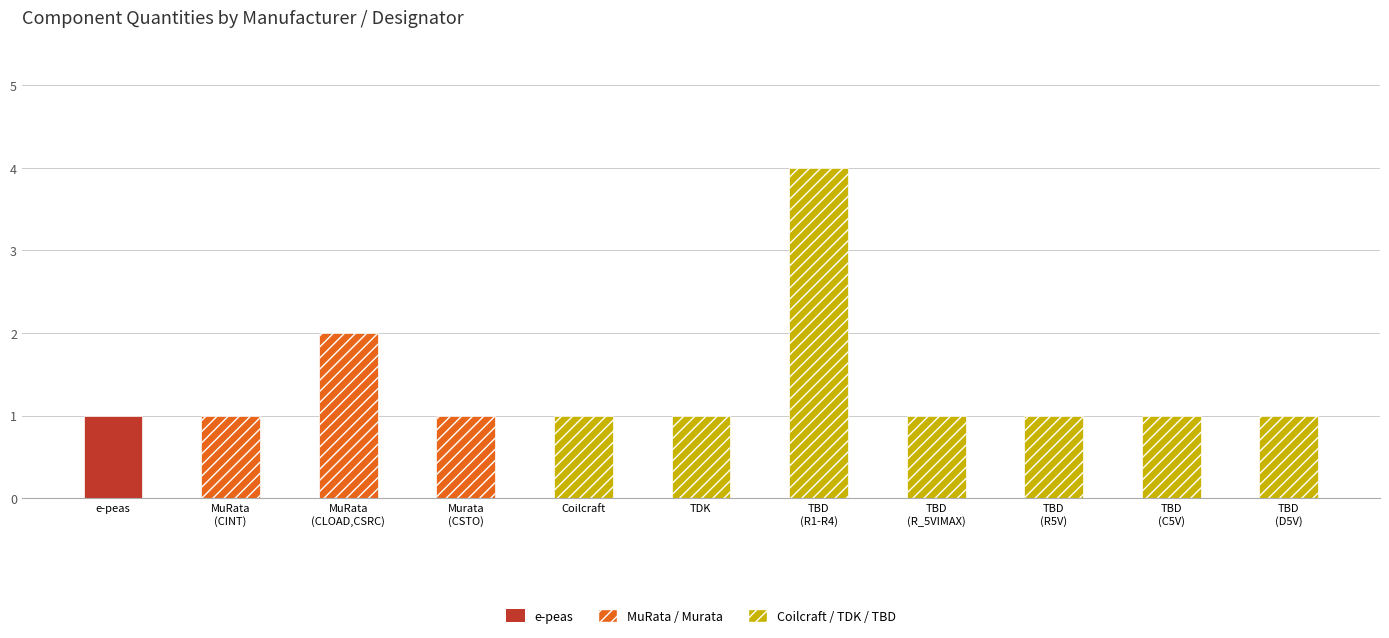

Where is the data nearest to the value 2?

MuRata
(CLOAD,CSRC)